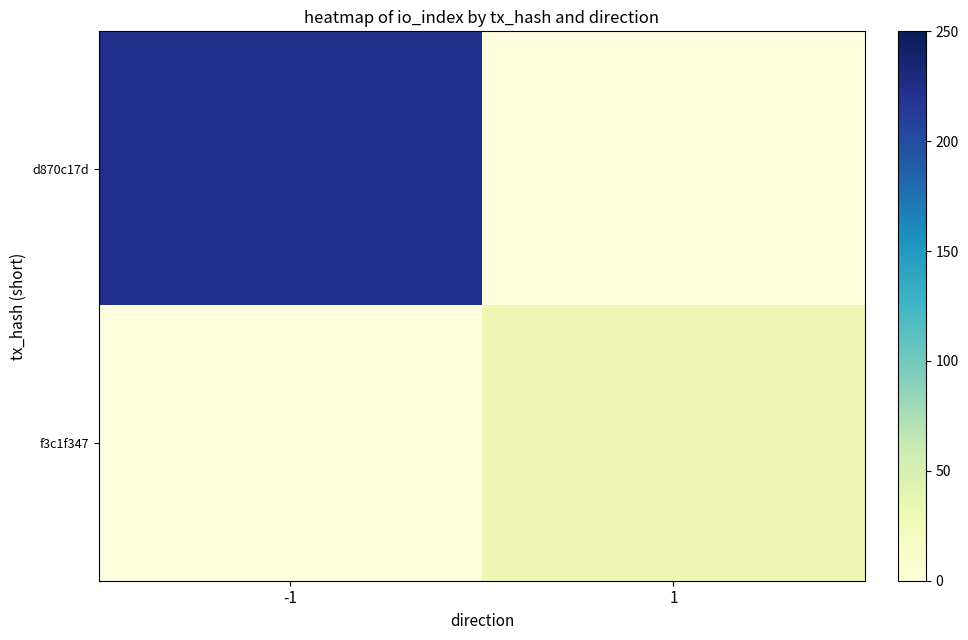

Between 1 and -1, which is larger?

-1